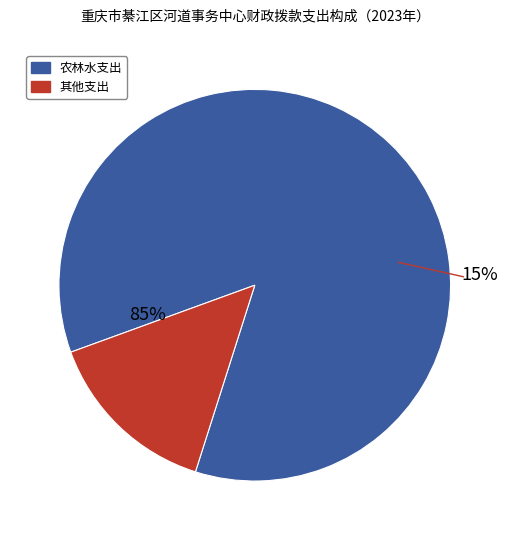

Does 农林水支出 represent more than half of the total?

Yes